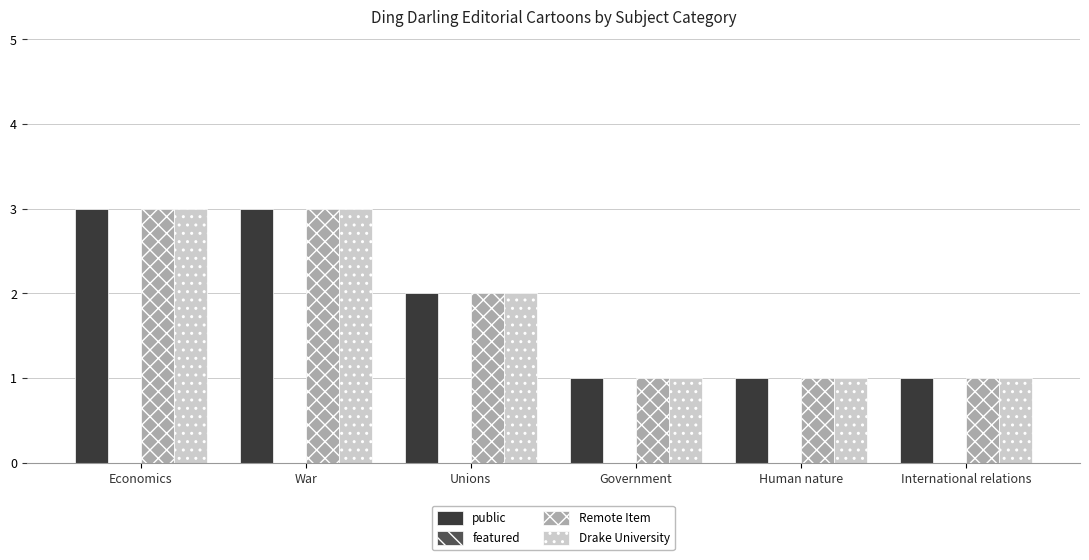

How many bars are there in total?

18